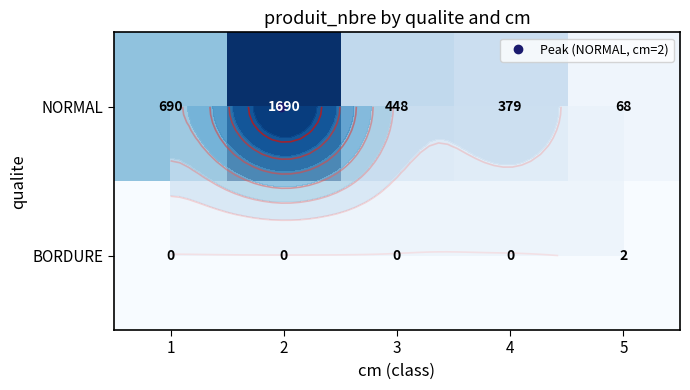

At which category is the sum across all series the highest?

2